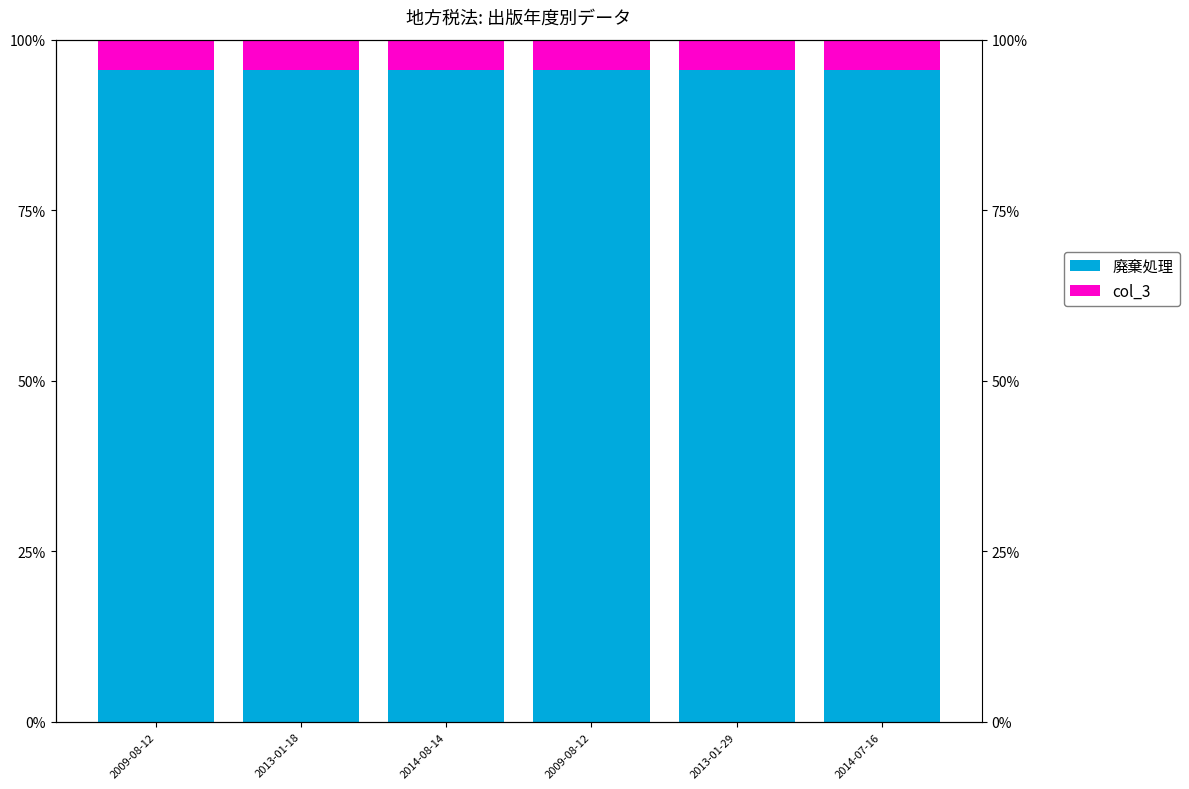

Is the value of 廃棄処理 at 2013-01-18 greater than the value of col_3 at 2014-08-14?

Yes